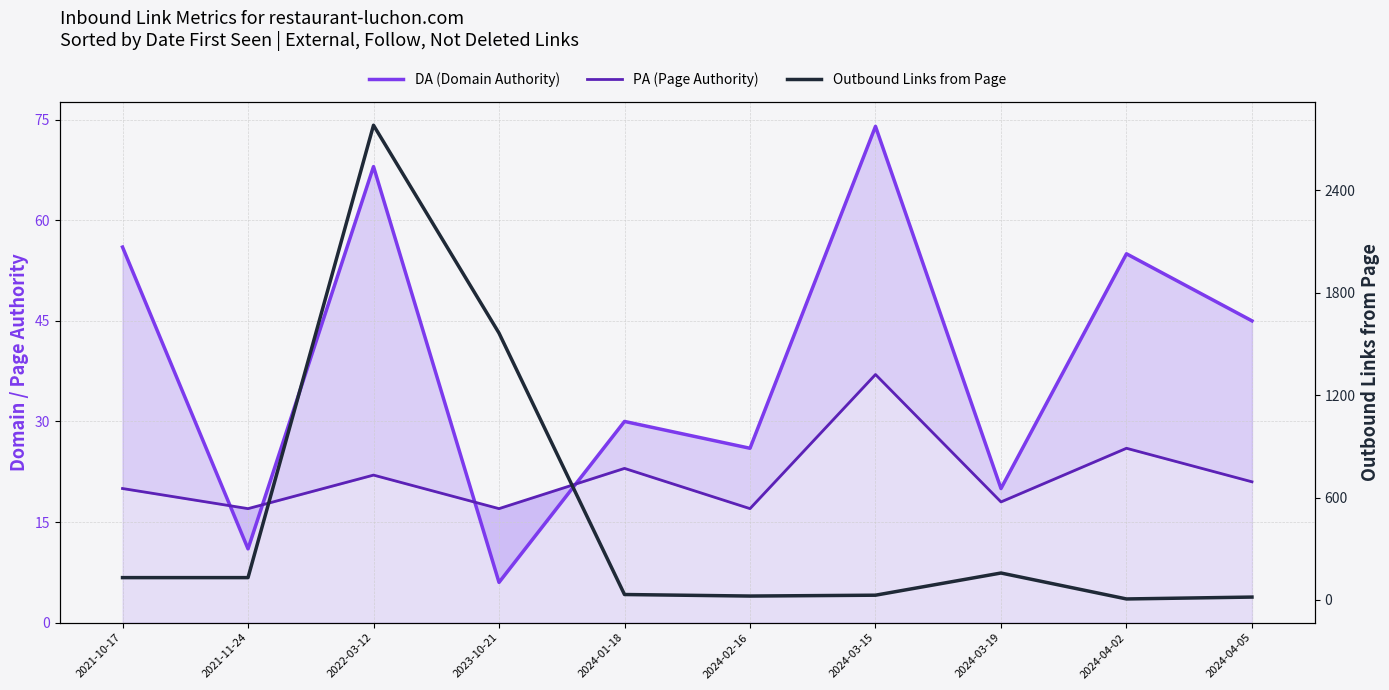

What is the average value of the PA (Page Authority) series?

22